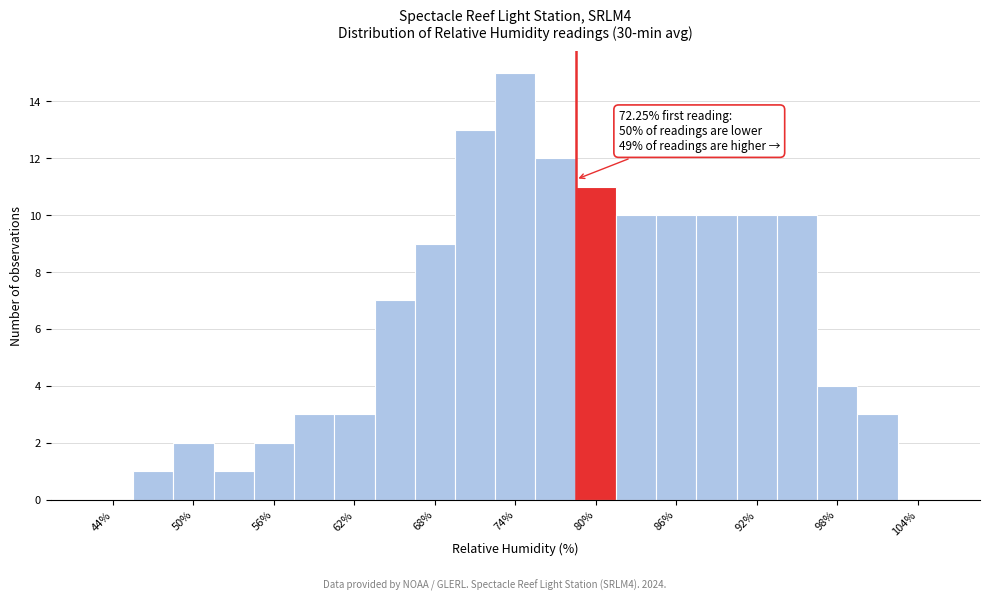

Around what value on the x-axis is the tallest bar? Give the approximate position of its centre, as read against the axis.

74